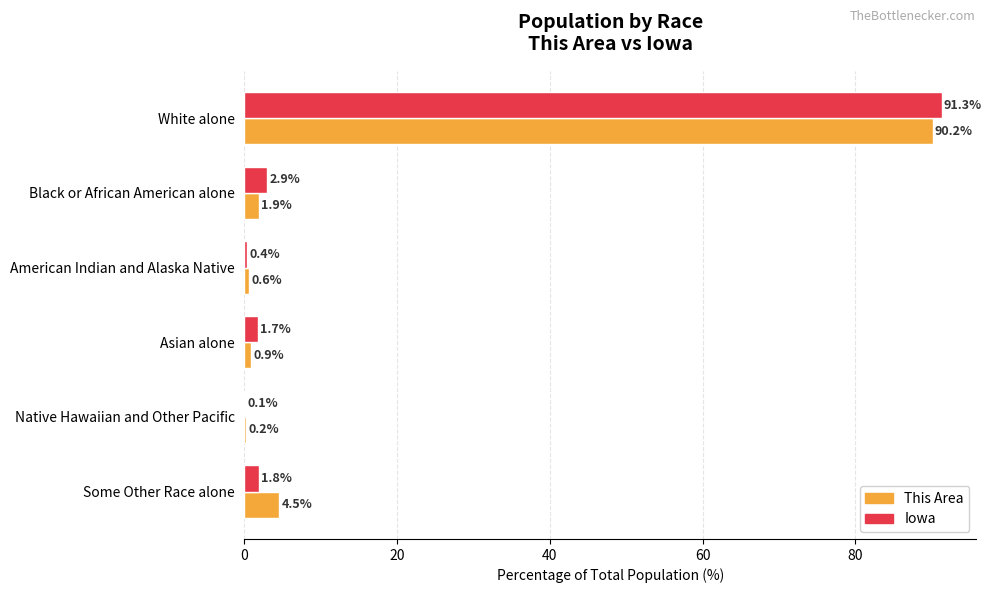

What is the total value across all series at Native Hawaiian and Other Pacific?

0.3